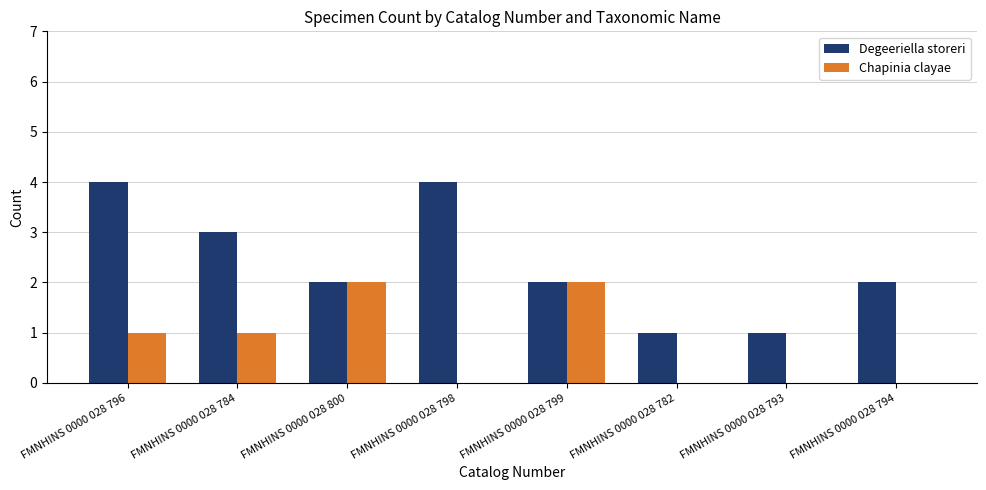

How many data points does each series have?

8